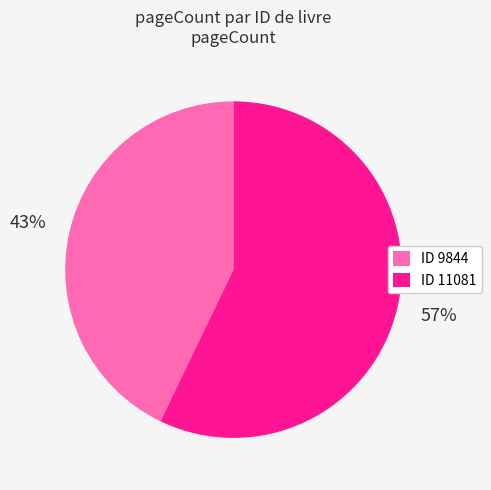

To the nearest percent, what percentage of the pie is ID 9844?

43%